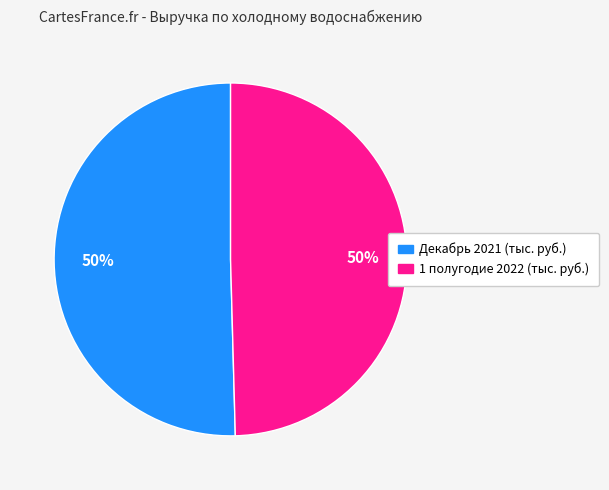

What is the ratio of the value at Декабрь 2021 (тыс. руб.) to the value at 1 полугодие 2022 (тыс. руб.)?

1.0